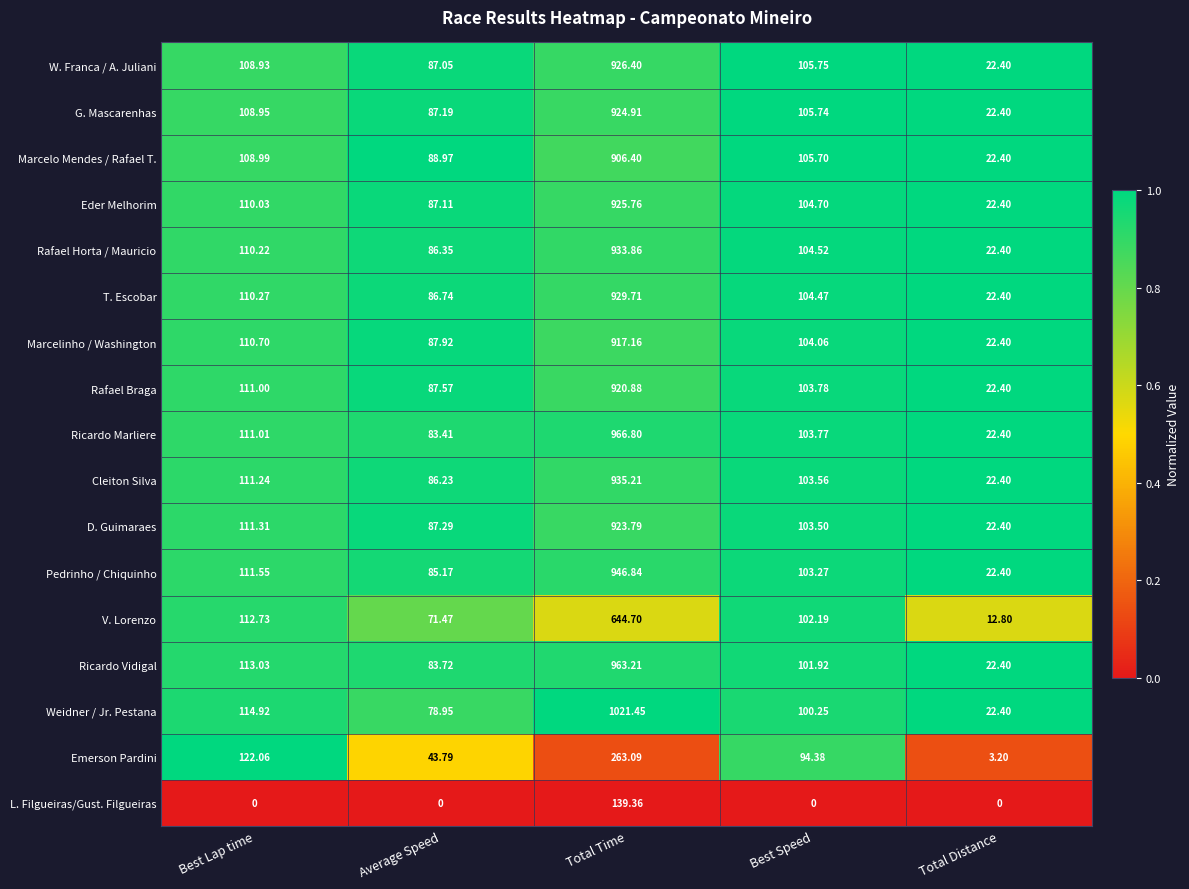

Rank the series by their maximum value, from lowest to highest.

L. Filgueiras/Gust. Filgueiras, Emerson Pardini, V. Lorenzo, Marcelo Mendes / Rafael T., Marcelinho / Washington, Rafael Braga, D. Guimaraes, G. Mascarenhas, Eder Melhorim, W. Franca / A. Juliani, T. Escobar, Rafael Horta / Mauricio, Cleiton Silva, Pedrinho / Chiquinho, Ricardo Vidigal, Ricardo Marliere, Weidner / Jr. Pestana